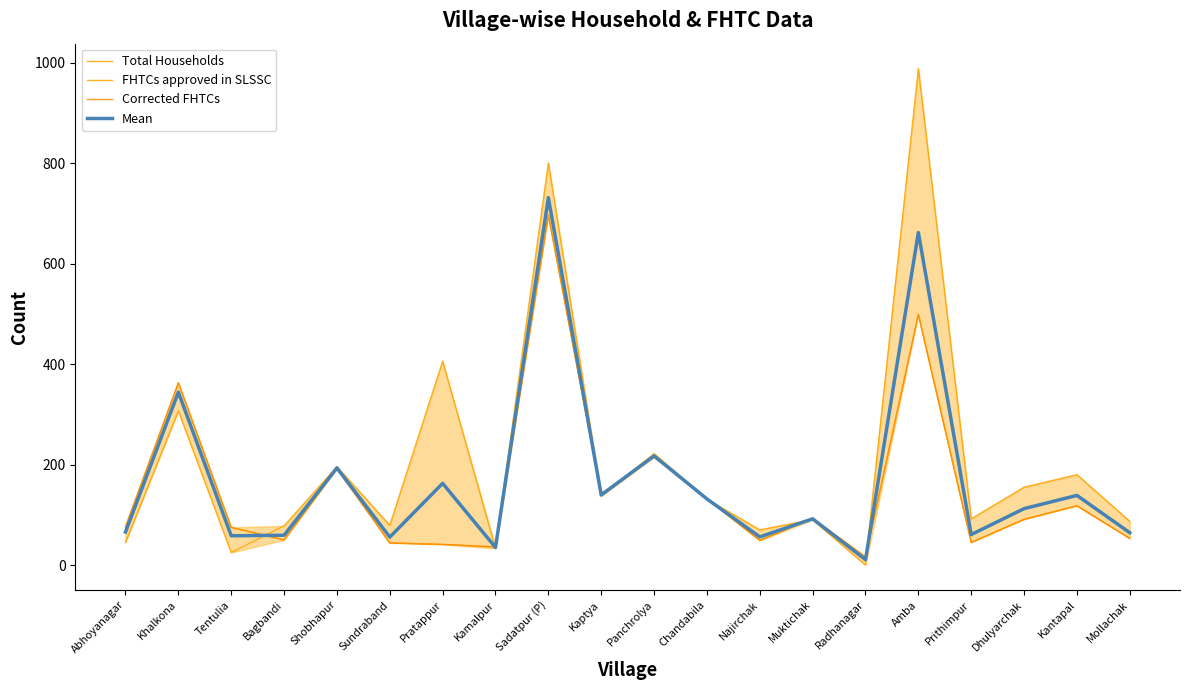

Where is the first local maximum for Mean?

Khalkona